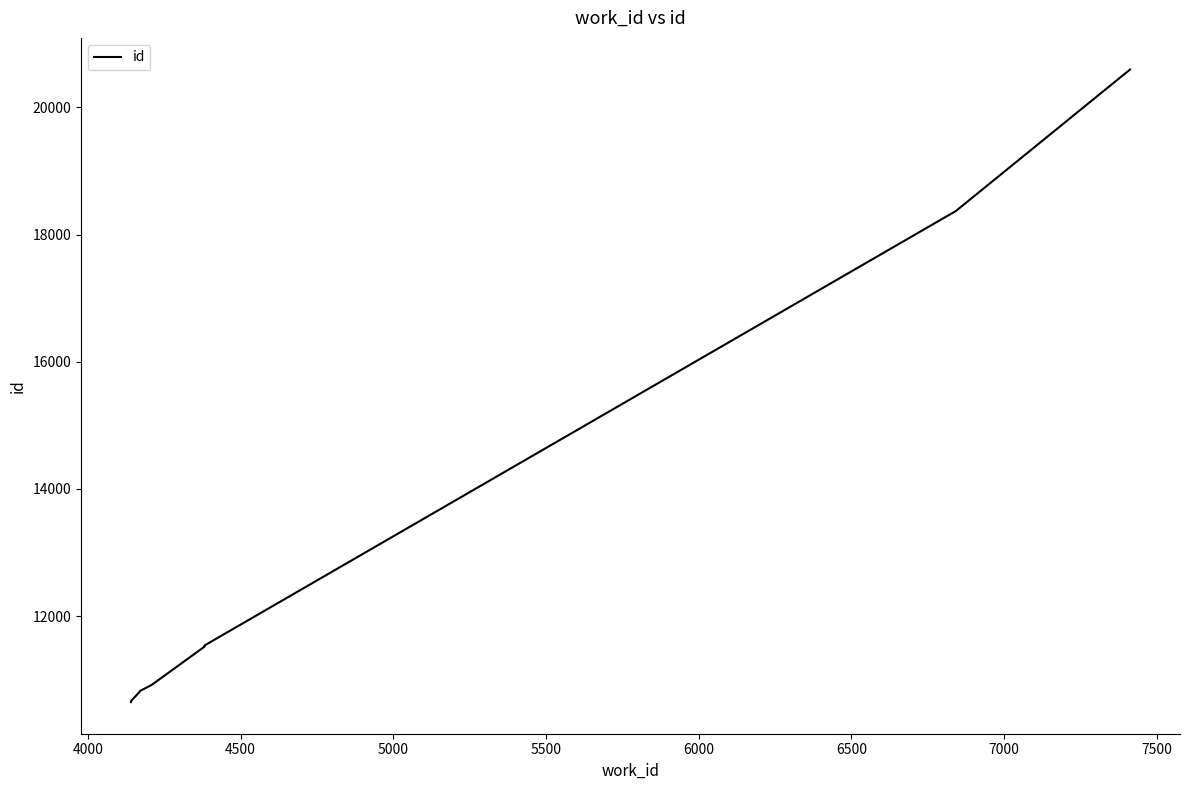

True or false: there are more than 1 points higher than both neighbors.

False